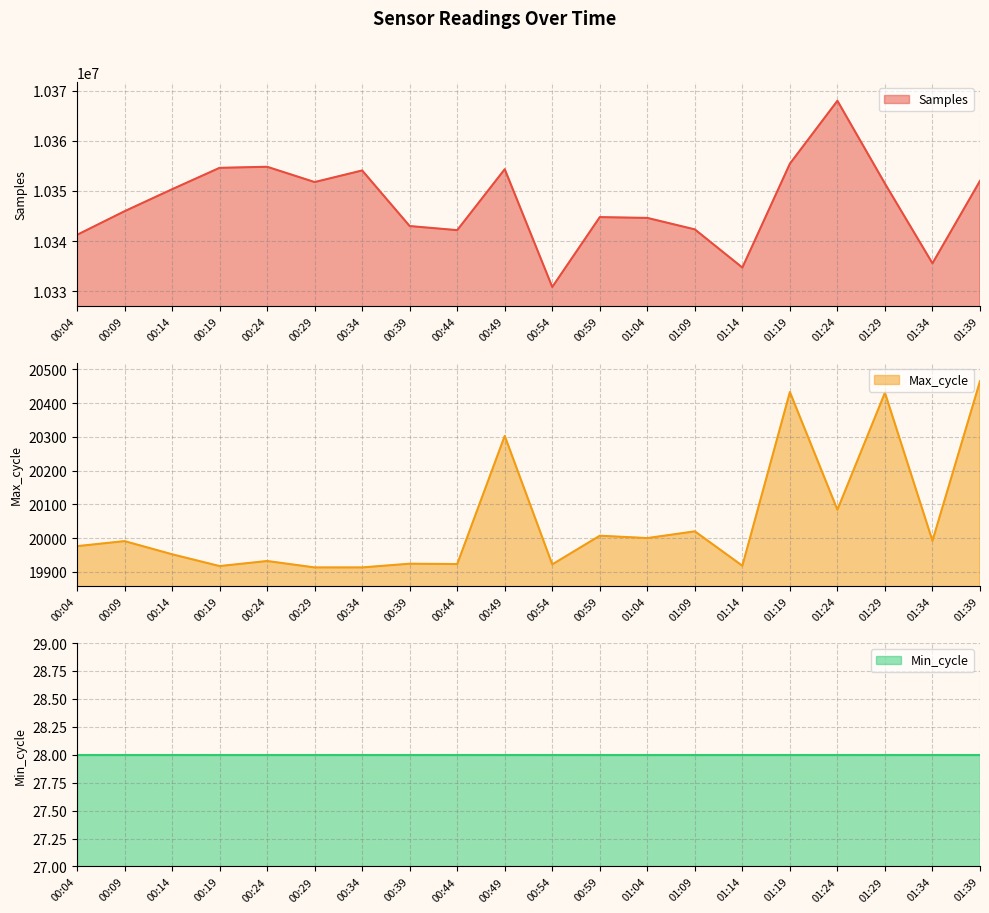

How many data points in Max_cycle are less than 19991?

10